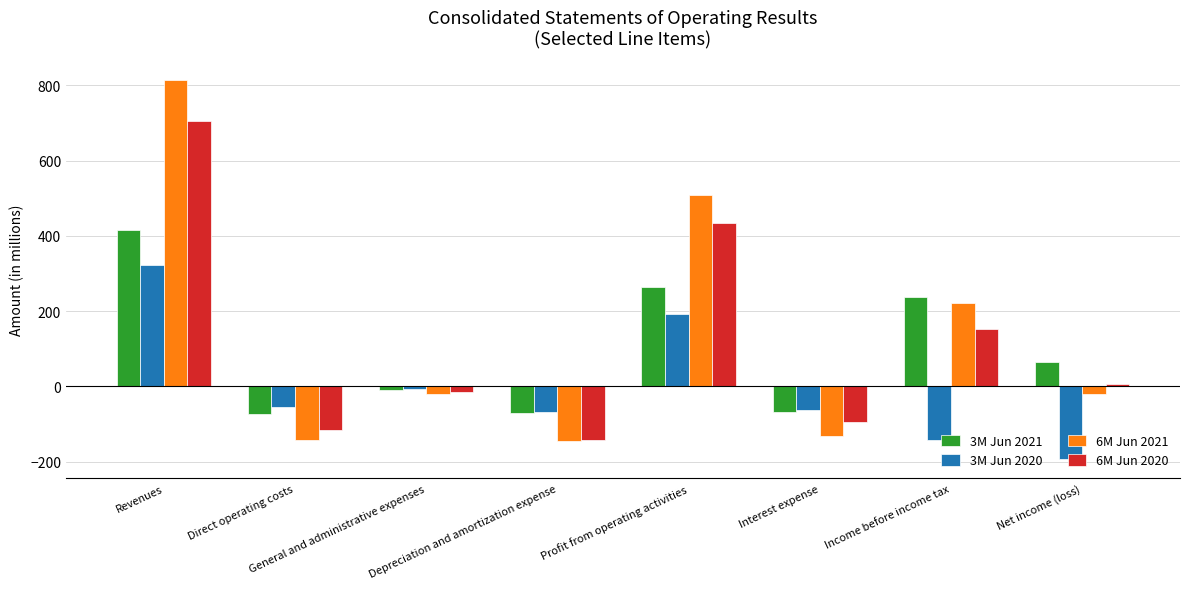

How many series are shown in this chart?

4